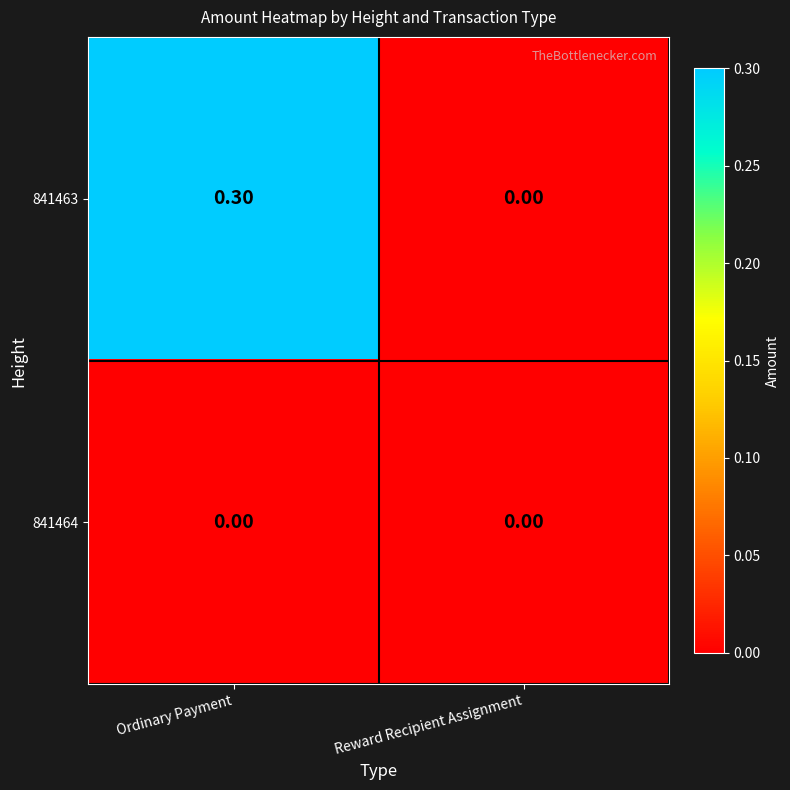

What is the sum of all 841463 values?

0.3